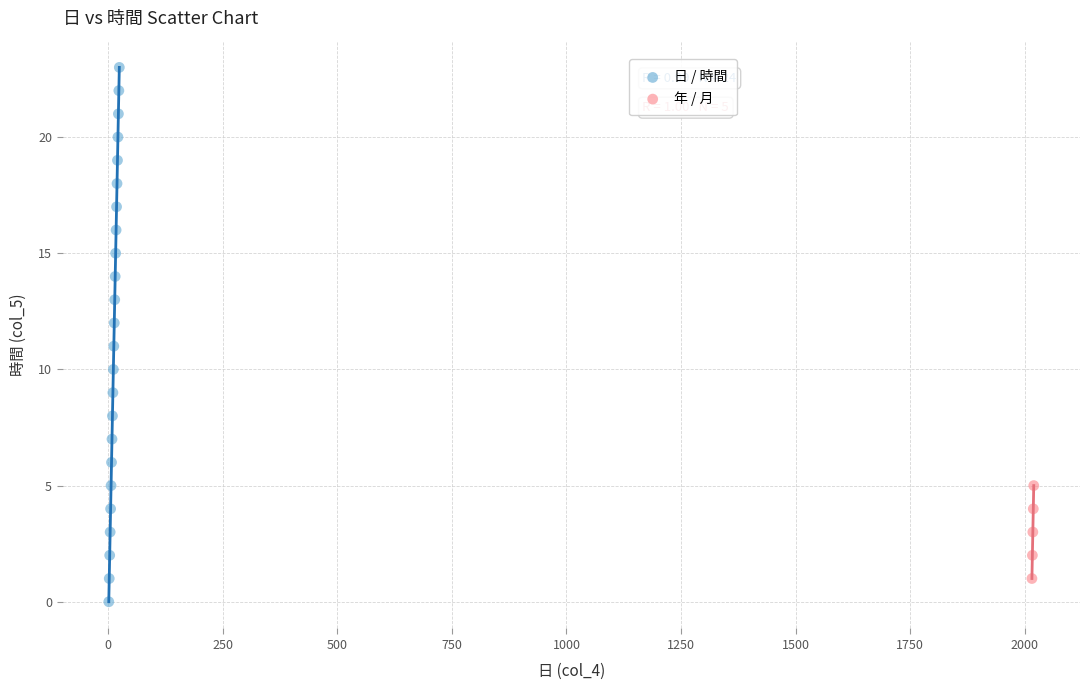

Which series contains the highest Y value?

日 / 時間